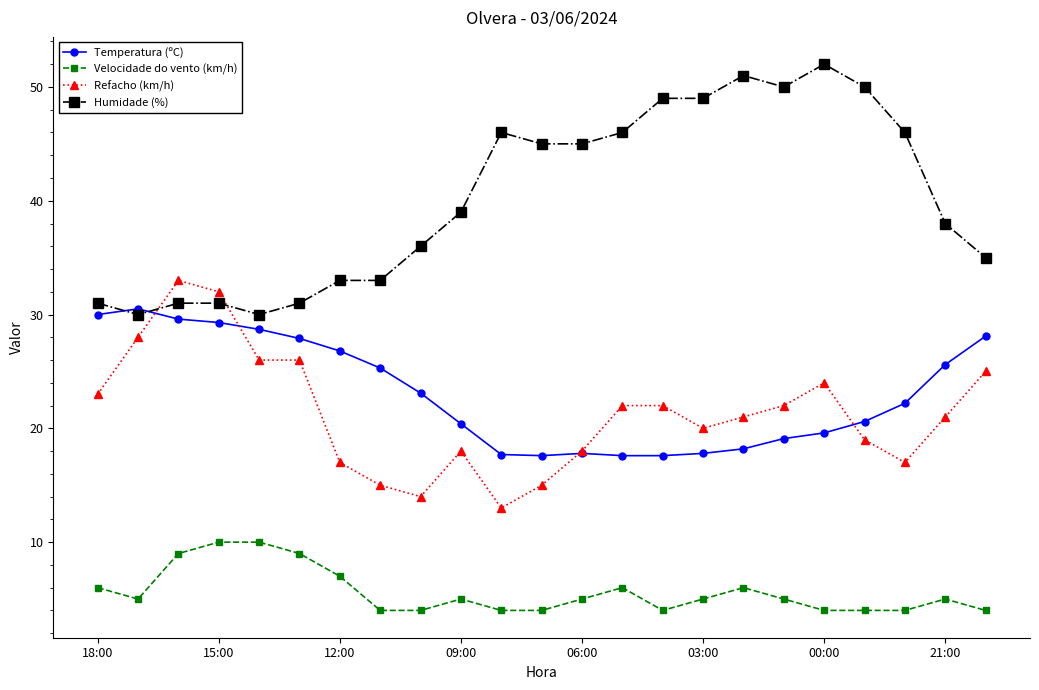

Rank the series by their maximum value, from highest to lowest.

Humidade (%), Refacho (km/h), Temperatura (ºC), Velocidade do vento (km/h)